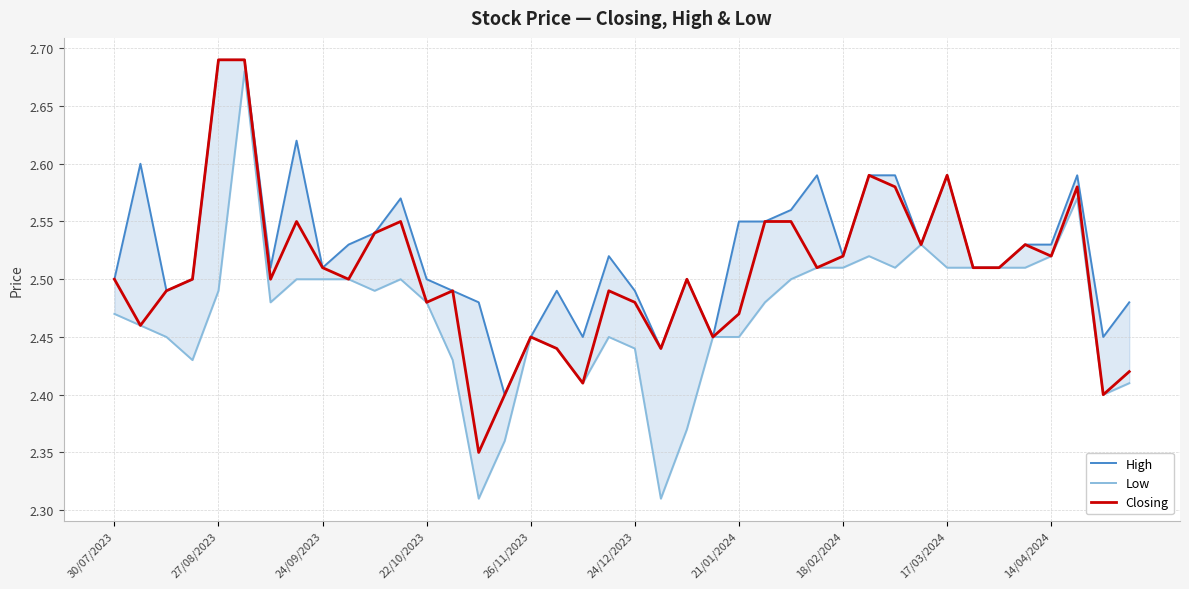

The value of Low at 21 is 2.3. True or false?

True